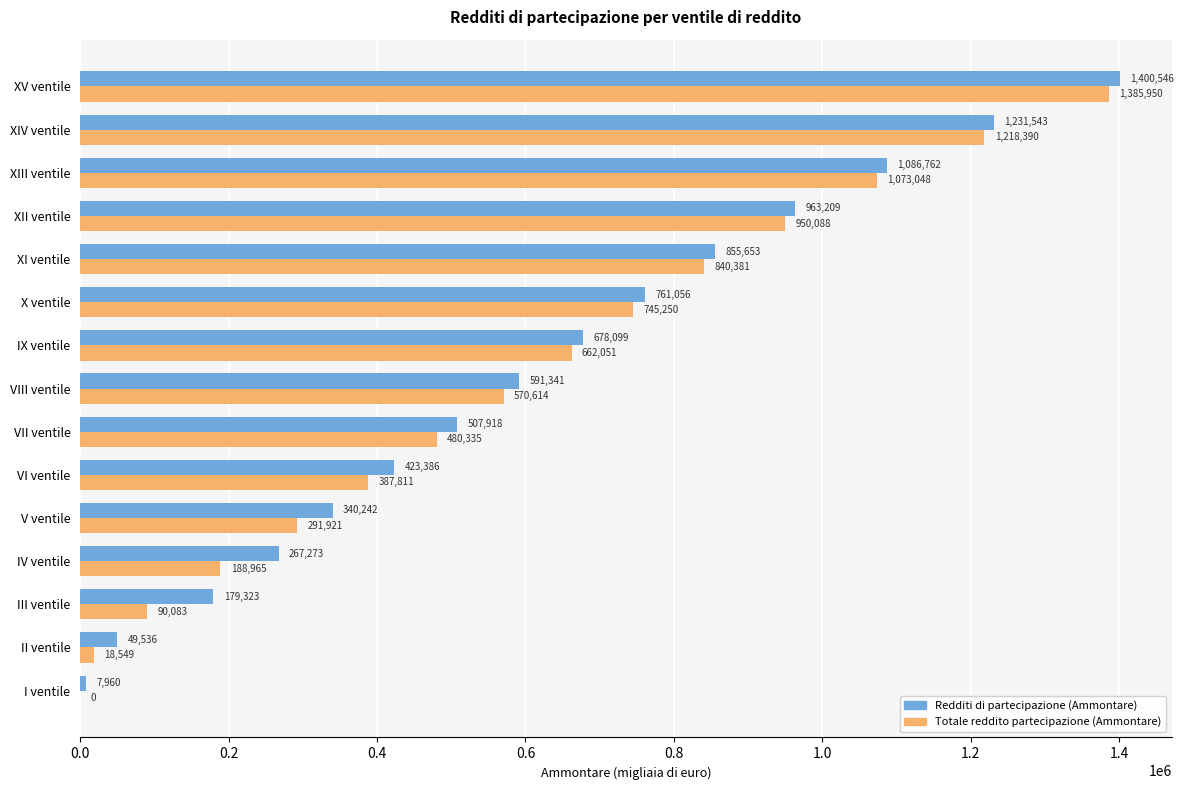

The value of Redditi di partecipazione (Ammontare) at VI ventile is 423386. True or false?

True